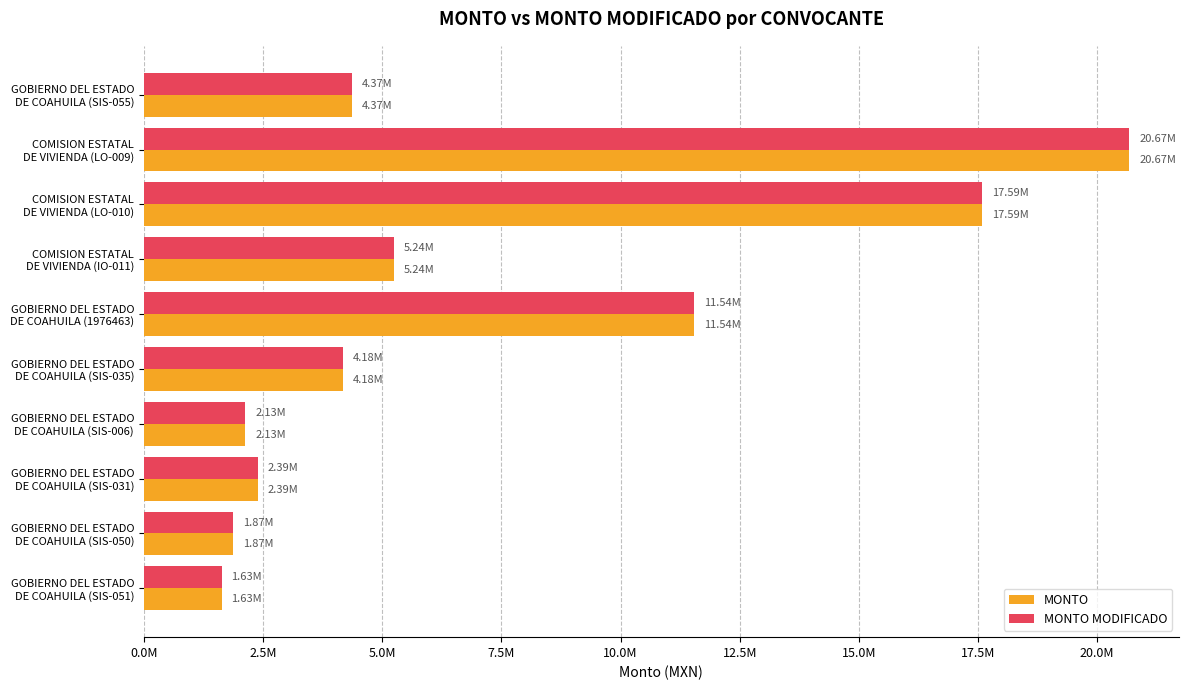

What are all the series names shown in the legend?

MONTO, MONTO MODIFICADO